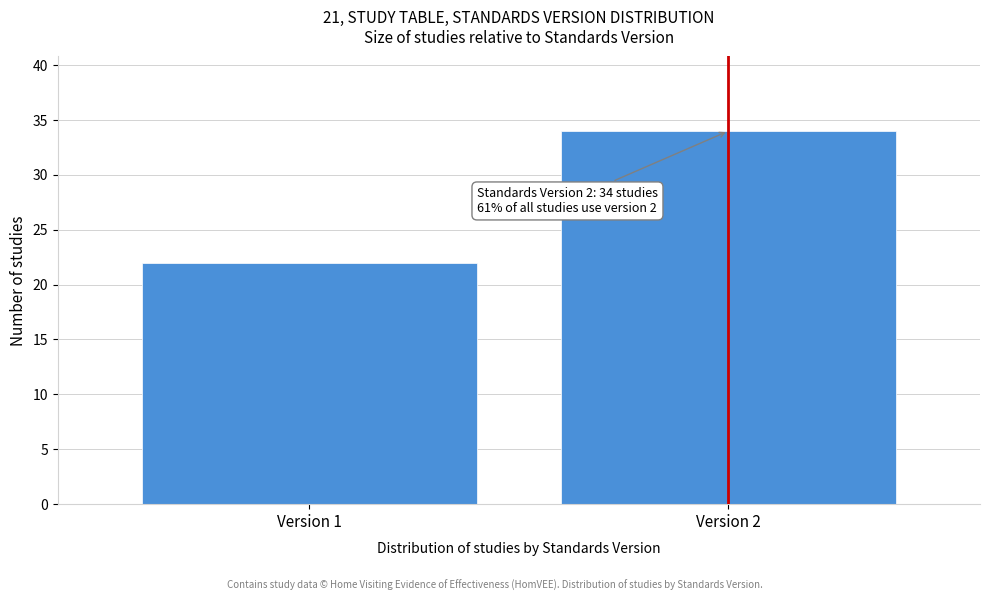

Reading left to right, what are all the values shown in this chart?

22	34